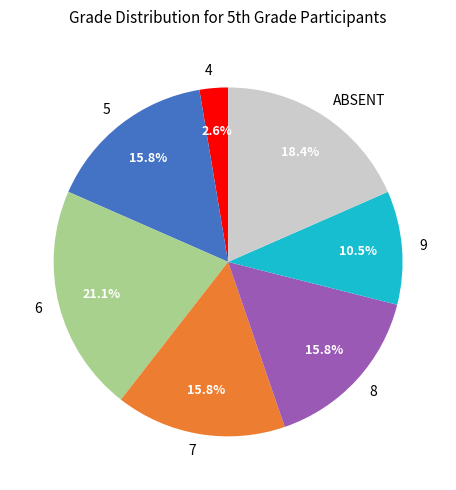

How many slices are in this pie chart?

7